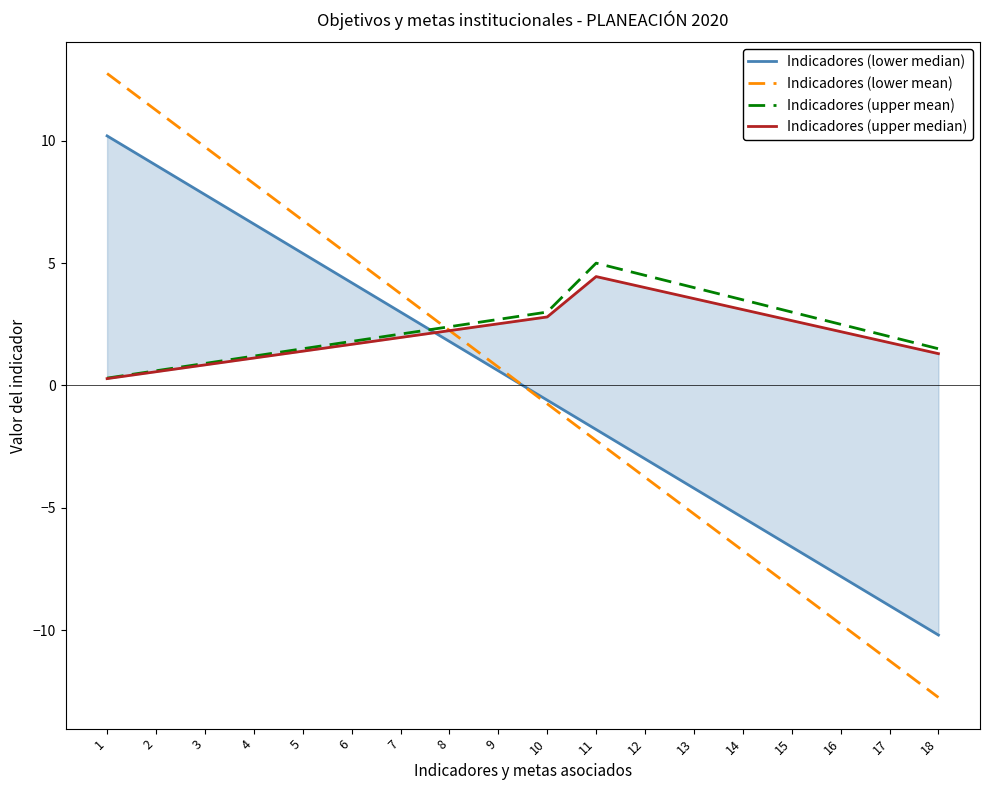

True or false: Indicadores (lower mean) has more than 1 interior local peaks.

False